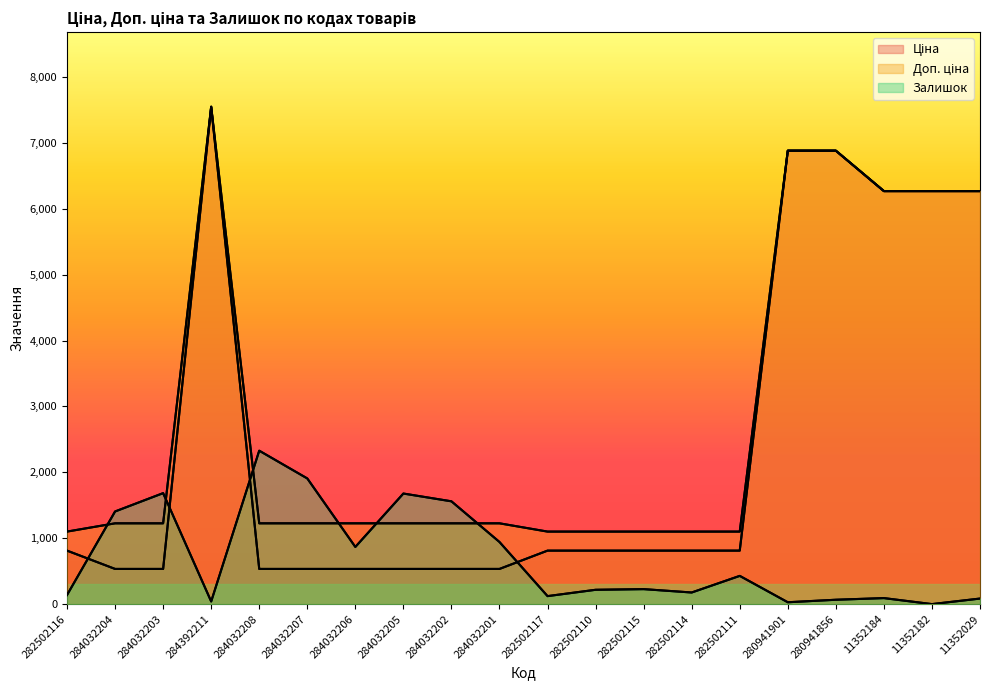

List the series in order of their peak value, lowest first.

Залишок, Ціна, Доп. ціна